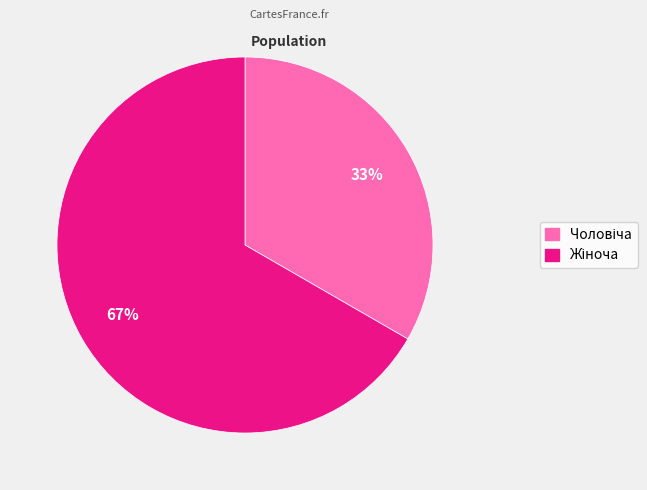

Does any single category account for the majority?

Yes